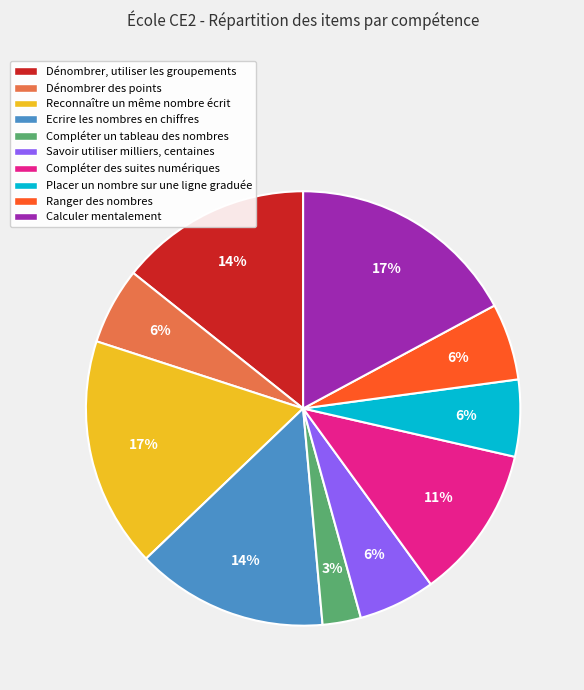

How many slices are in this pie chart?

10